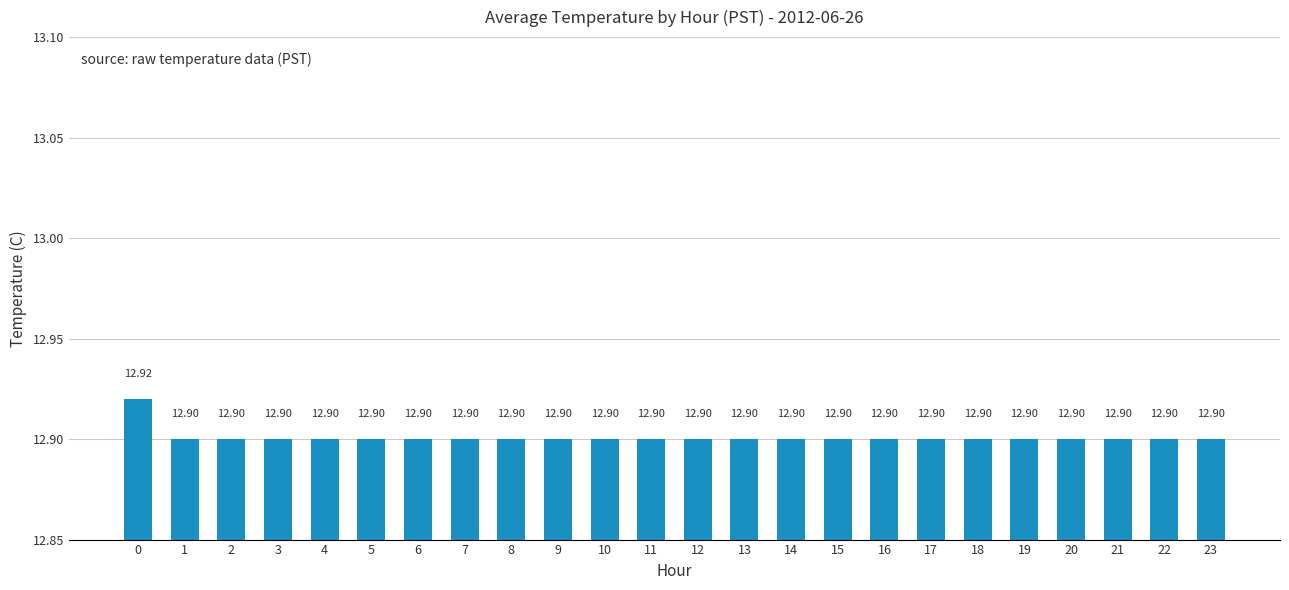

Reading left to right, extract all data points from this chart.

12.9	12.9	12.9	12.9	12.9	12.9	12.9	12.9	12.9	12.9	12.9	12.9	12.9	12.9	12.9	12.9	12.9	12.9	12.9	12.9	12.9	12.9	12.9	12.9